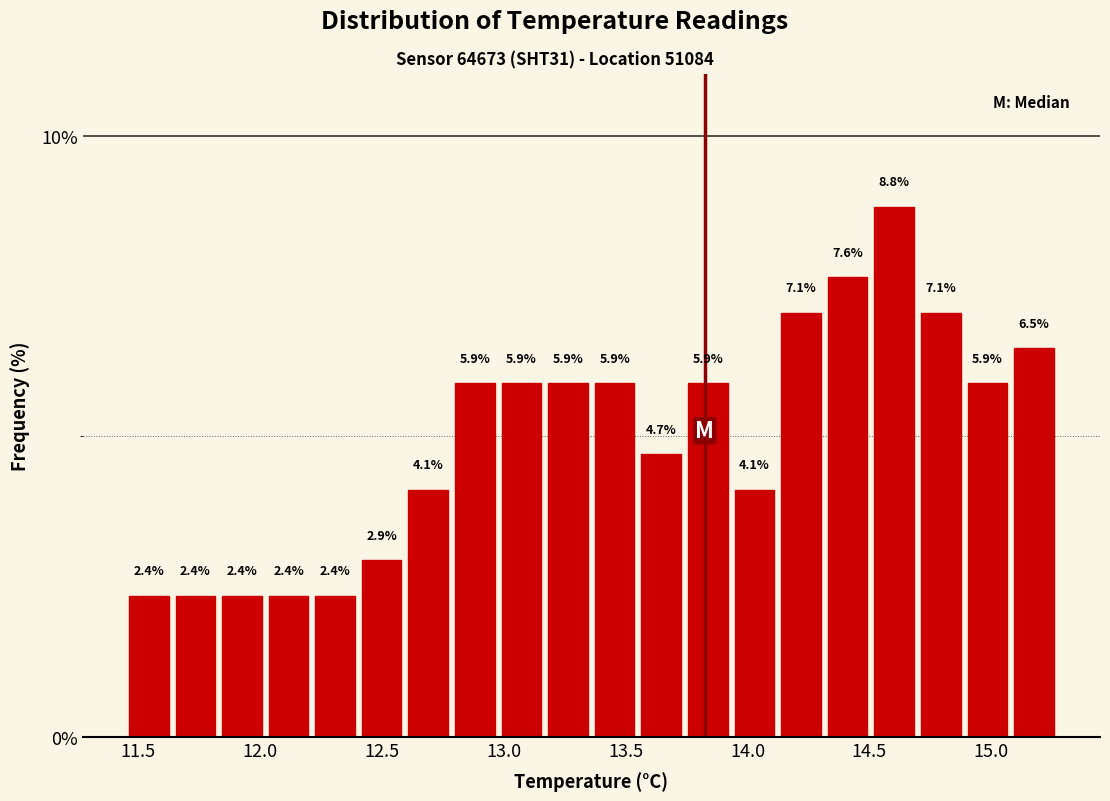

Read against the x-axis, roughly where is the centre of the tallest bar?

14.60